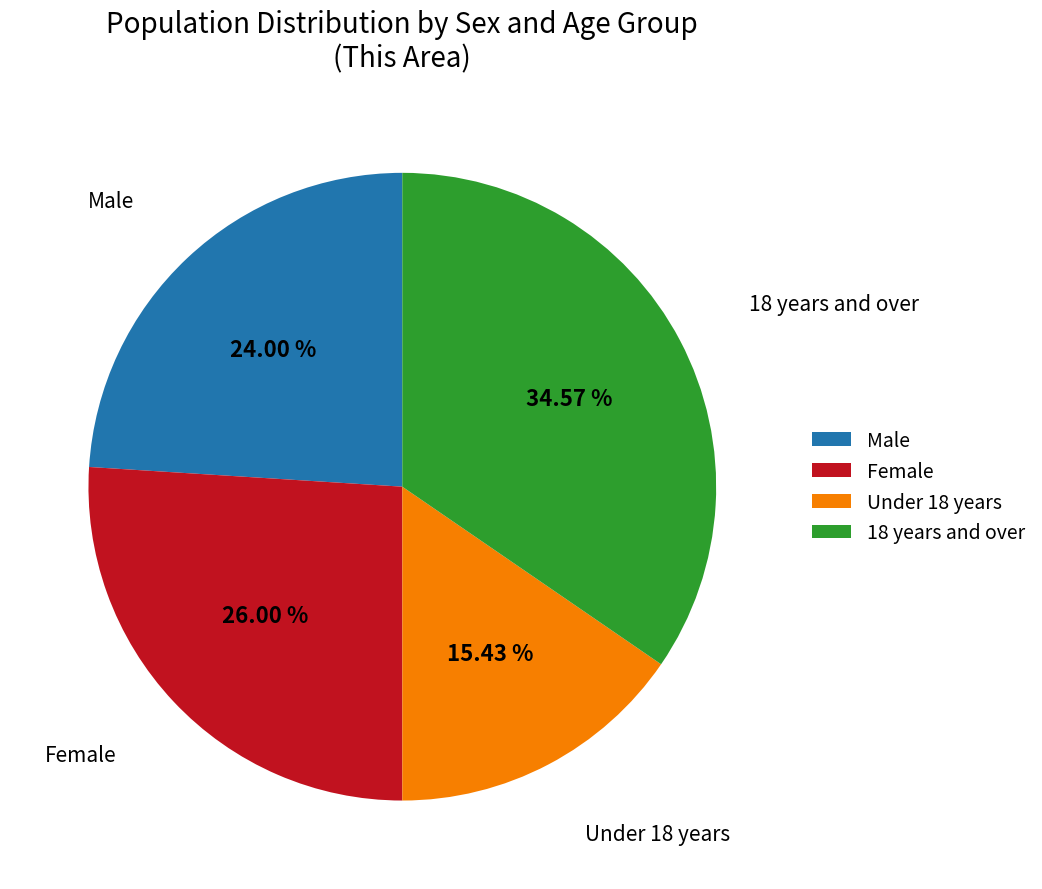

The Male slice represents 32% of the pie. True or false?

False